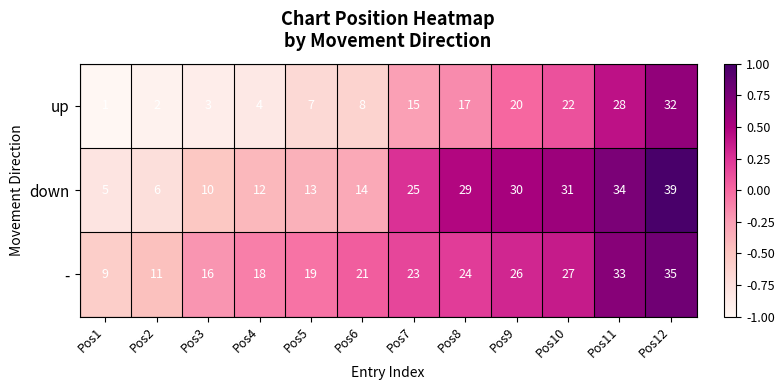

Rank the series by their maximum value, from lowest to highest.

up, -, down